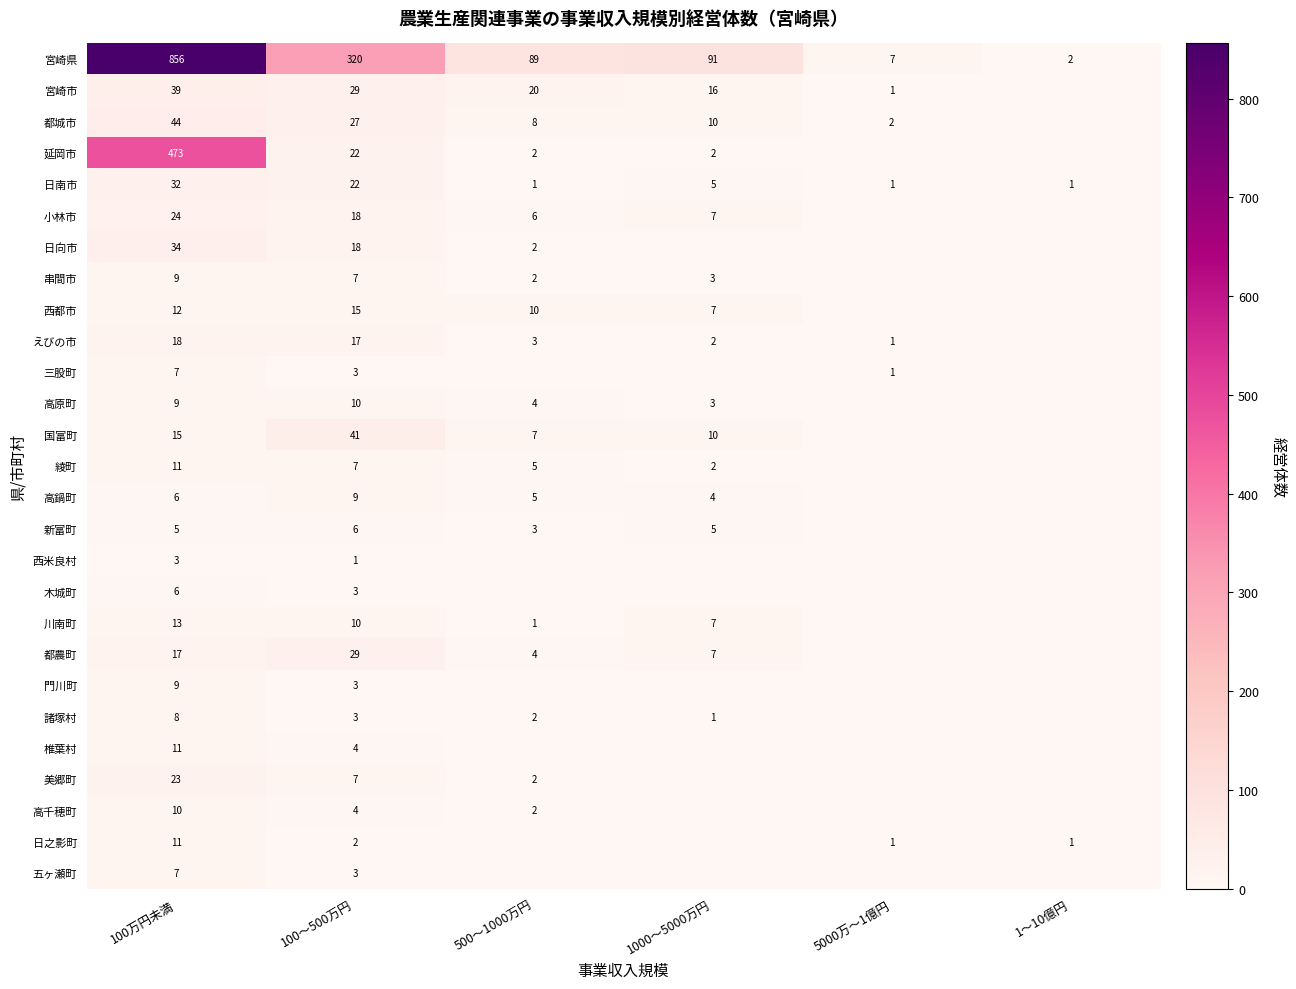

Which label corresponds to the largest value in the chart?

100万円未満